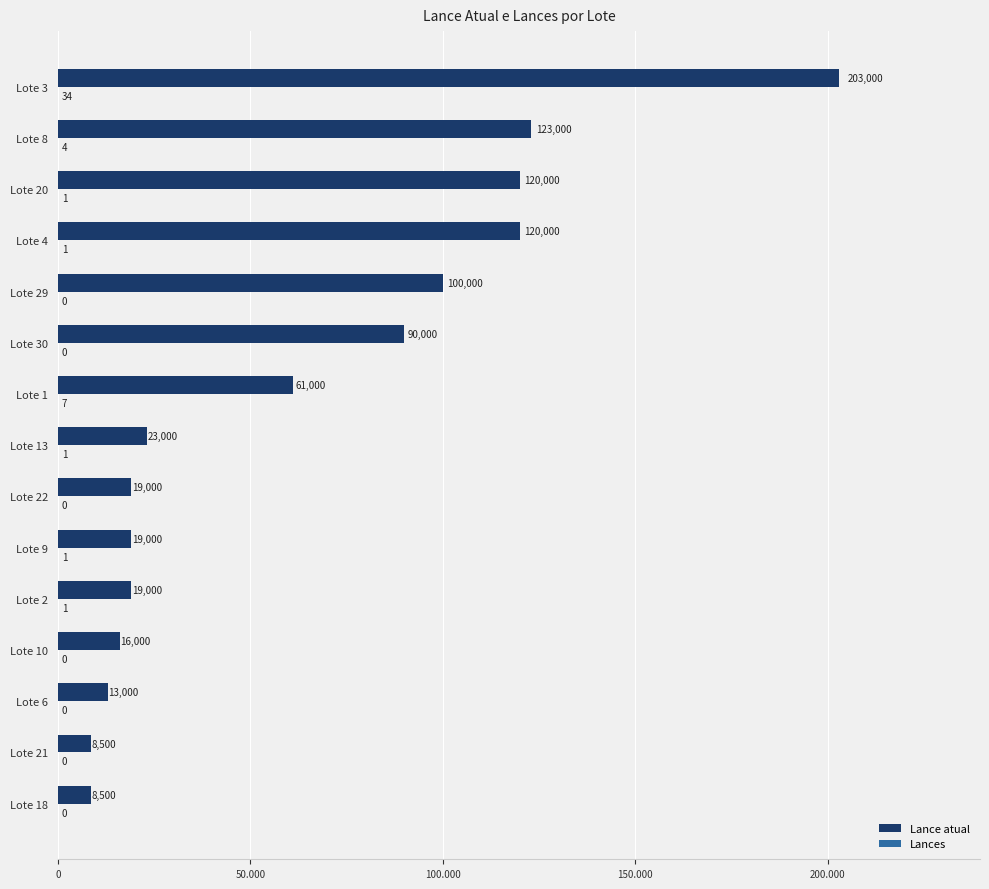

At how many categories does at least one series exceed 197869?

1